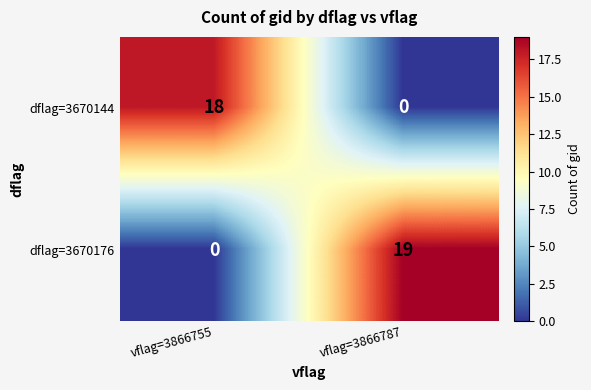

Reading left to right, extract all data points from this chart.

dflag=3670144: 18	0
dflag=3670176: 0	19